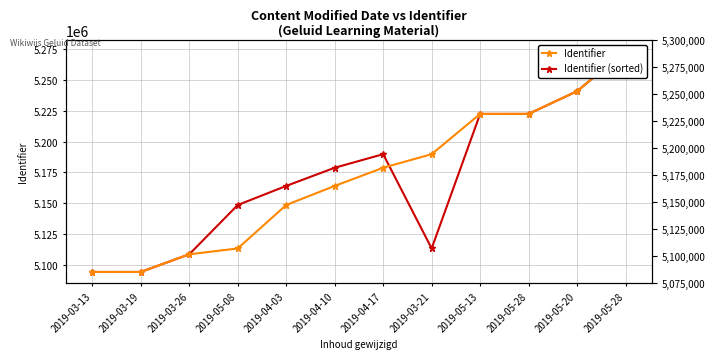

Does the chart have visible grid lines?

Yes